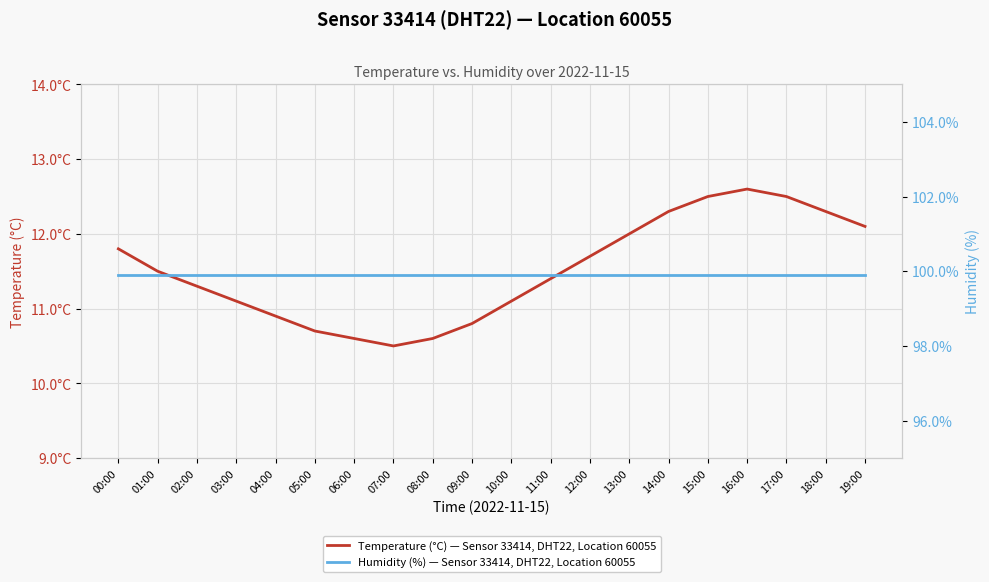

How many lines are shown in the chart?

2